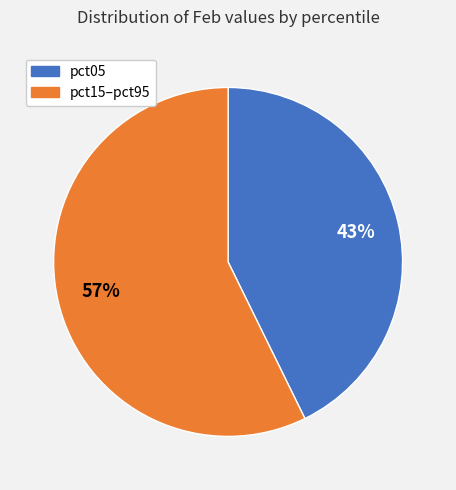

Does any single category account for the majority?

Yes